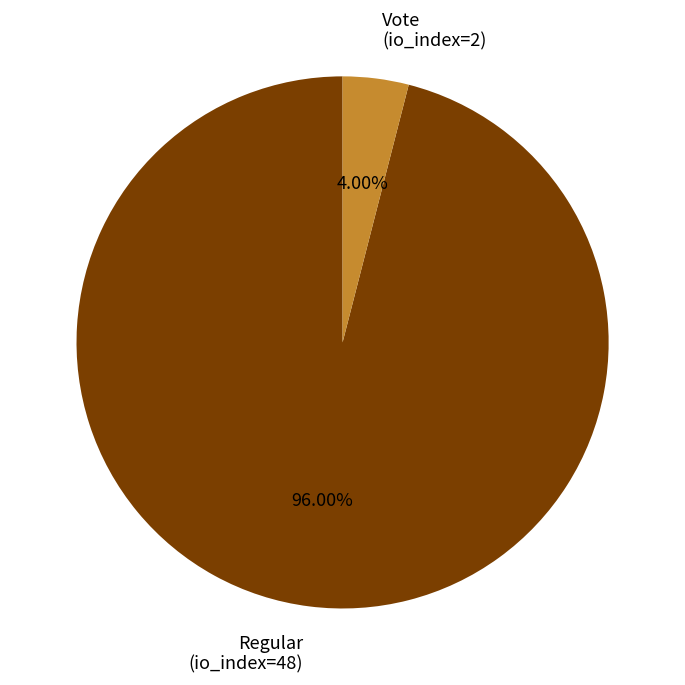

What is the ratio of the value at Regular (io_index=48) to the value at Vote (io_index=2)?

24.0